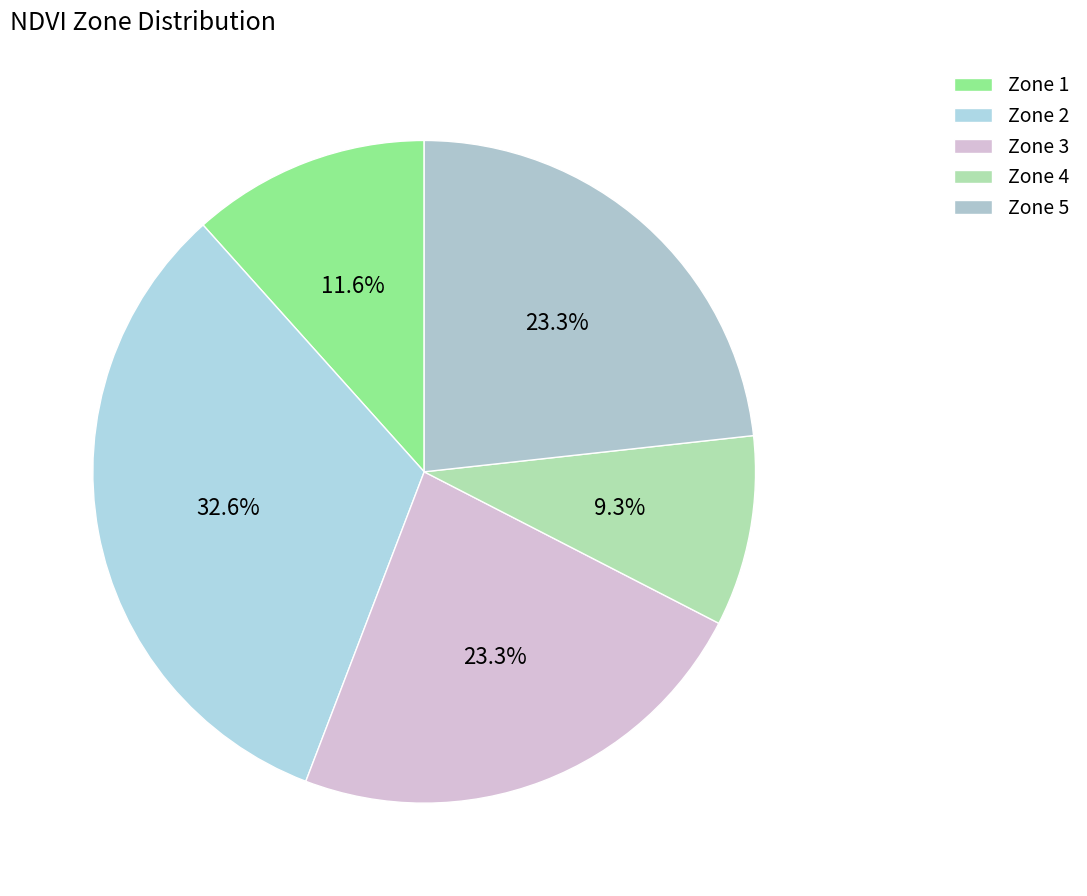

Rank the categories by value from highest to lowest.

Zone 2, Zone 3, Zone 5, Zone 1, Zone 4